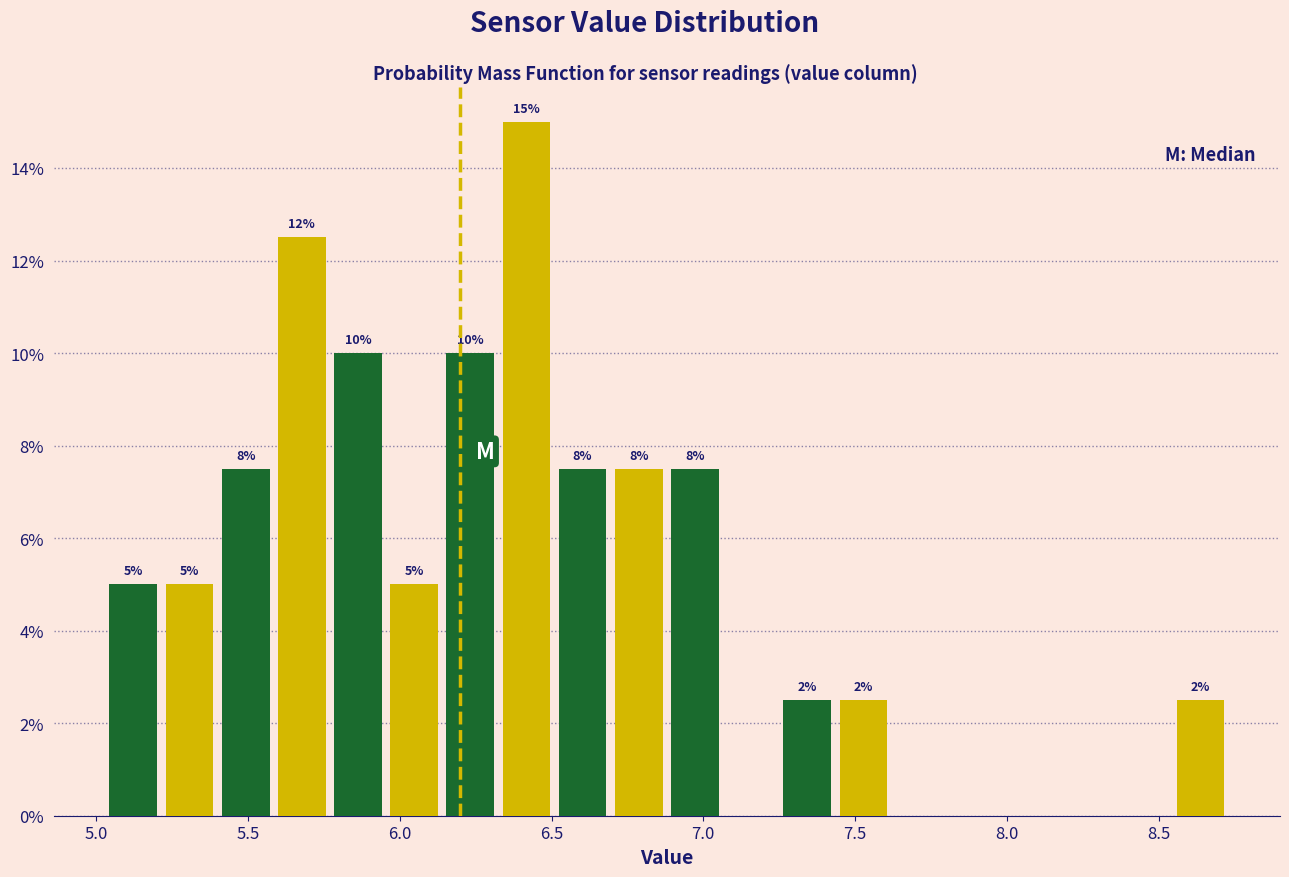

Around what value on the x-axis is the tallest bar? Give the approximate position of its centre, as read against the axis.

6.40